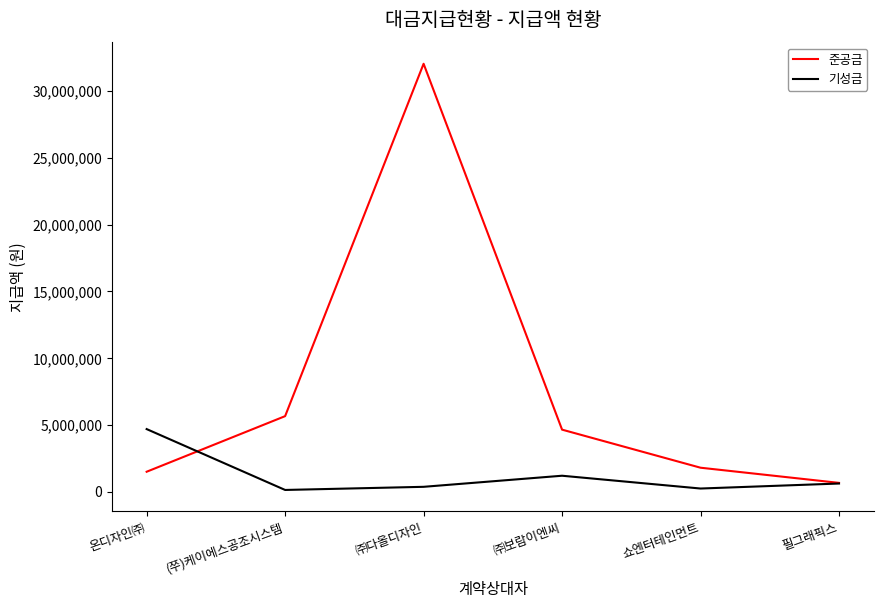

At which label is 준공금 closest to 16352500?

(쭈)케이에스공조시스템